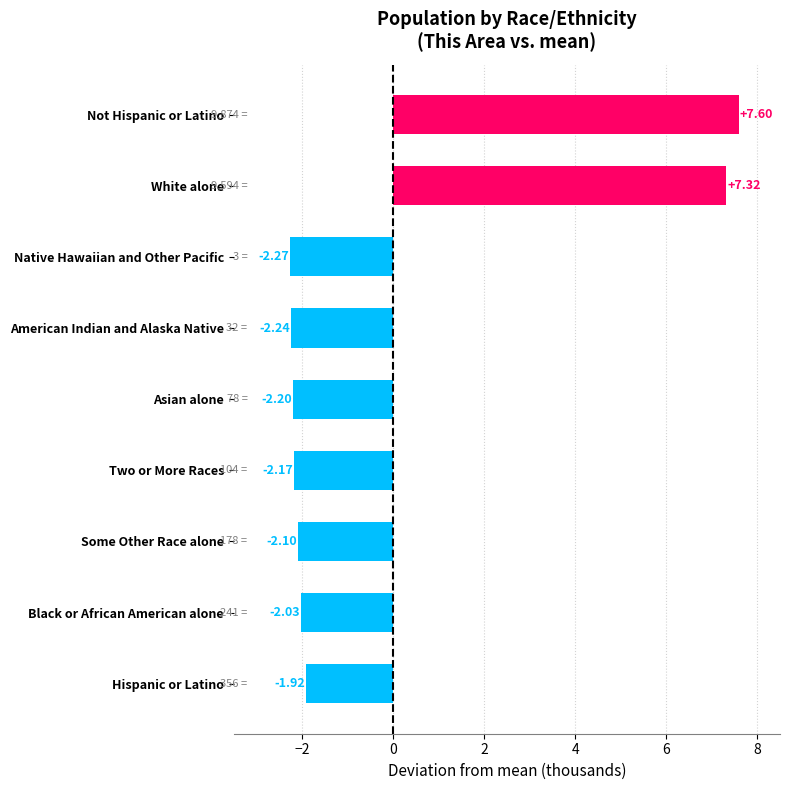

At which label is the value closest to 2?

Hispanic or Latino